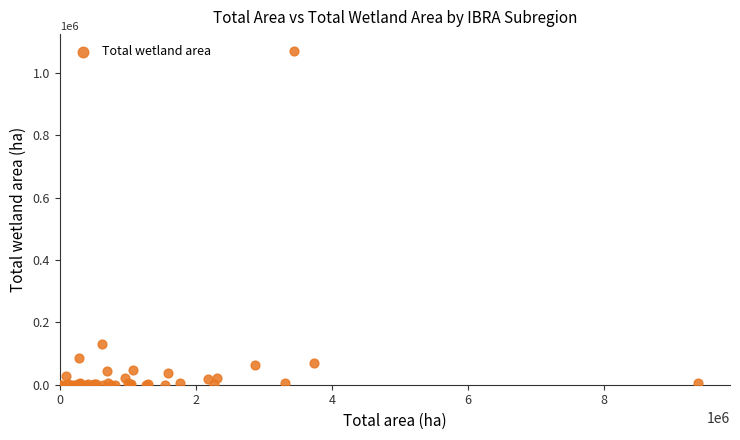

What Y value in the scatter plot is closest to 535168?

129021